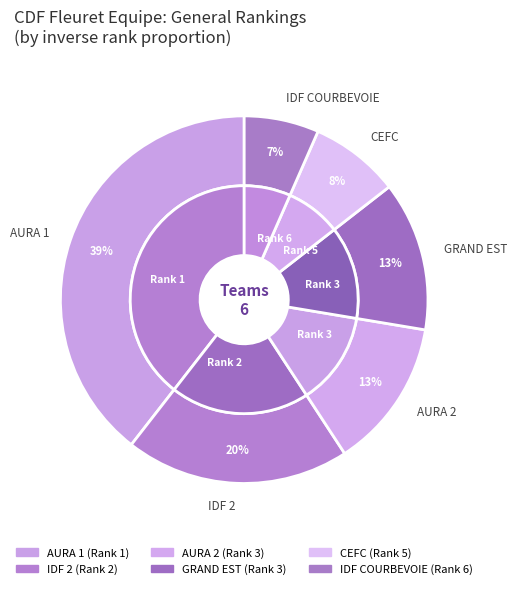

Count the number of slices in the pie.

6